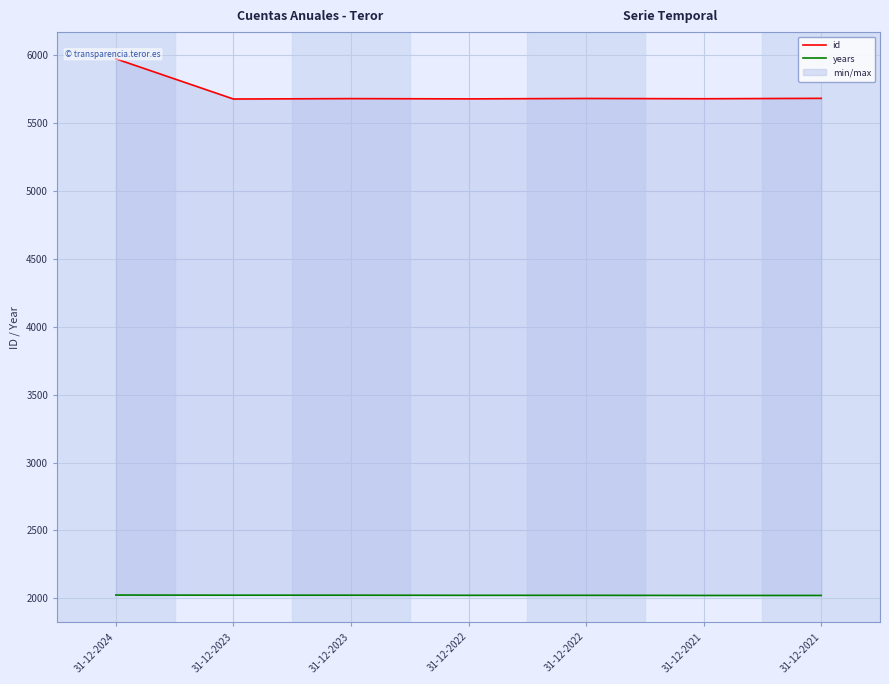

At which label does id first exceed 5680?

31-12-2024